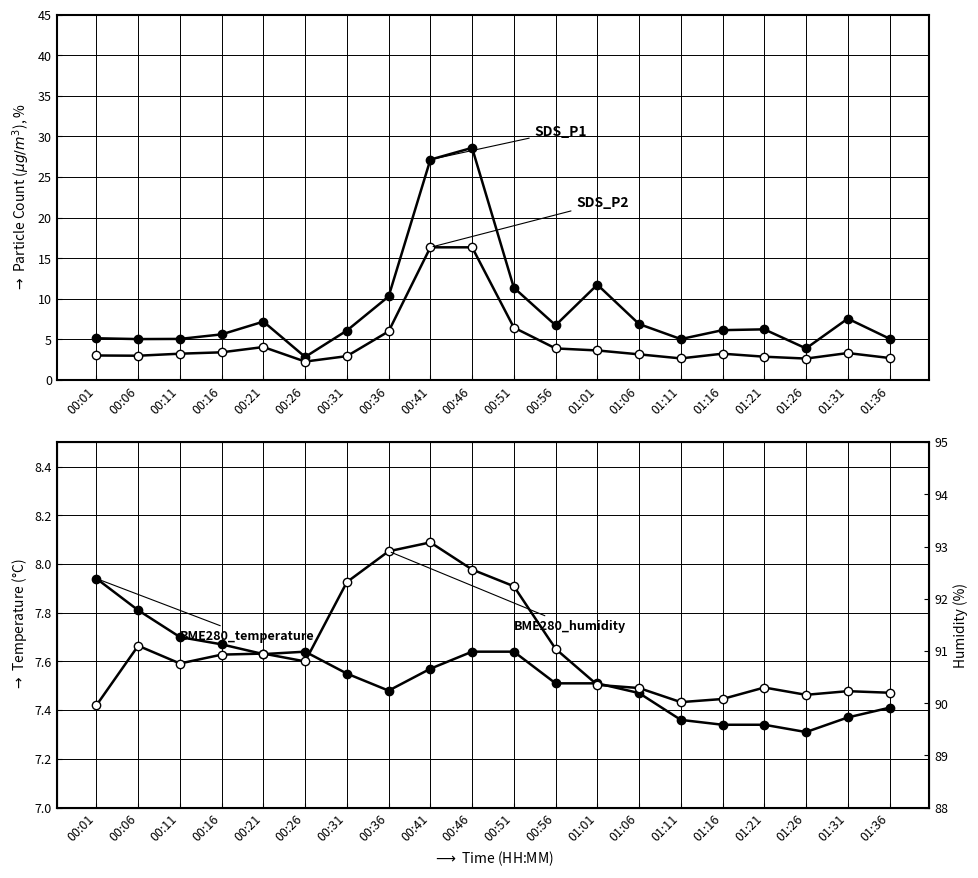

What is the lowest value of the SDS_P2 series?

2.3